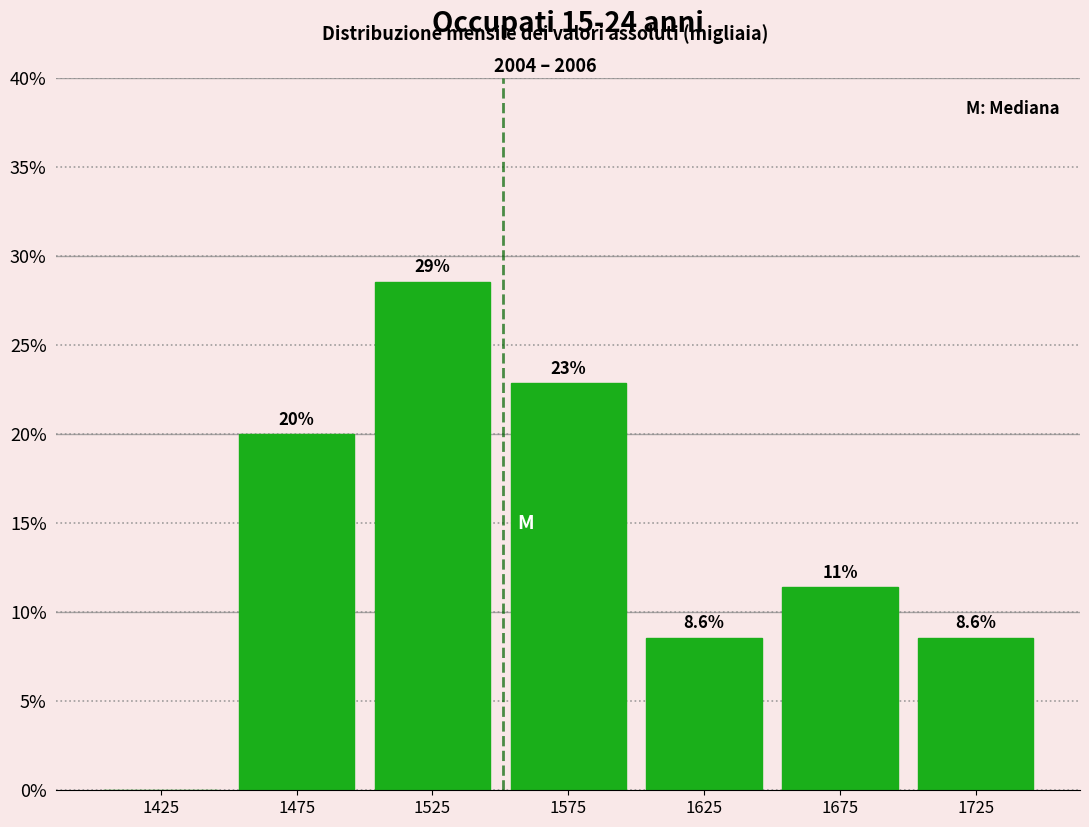

Over which range of the x-axis is the bar tallest?

1500 to 1550